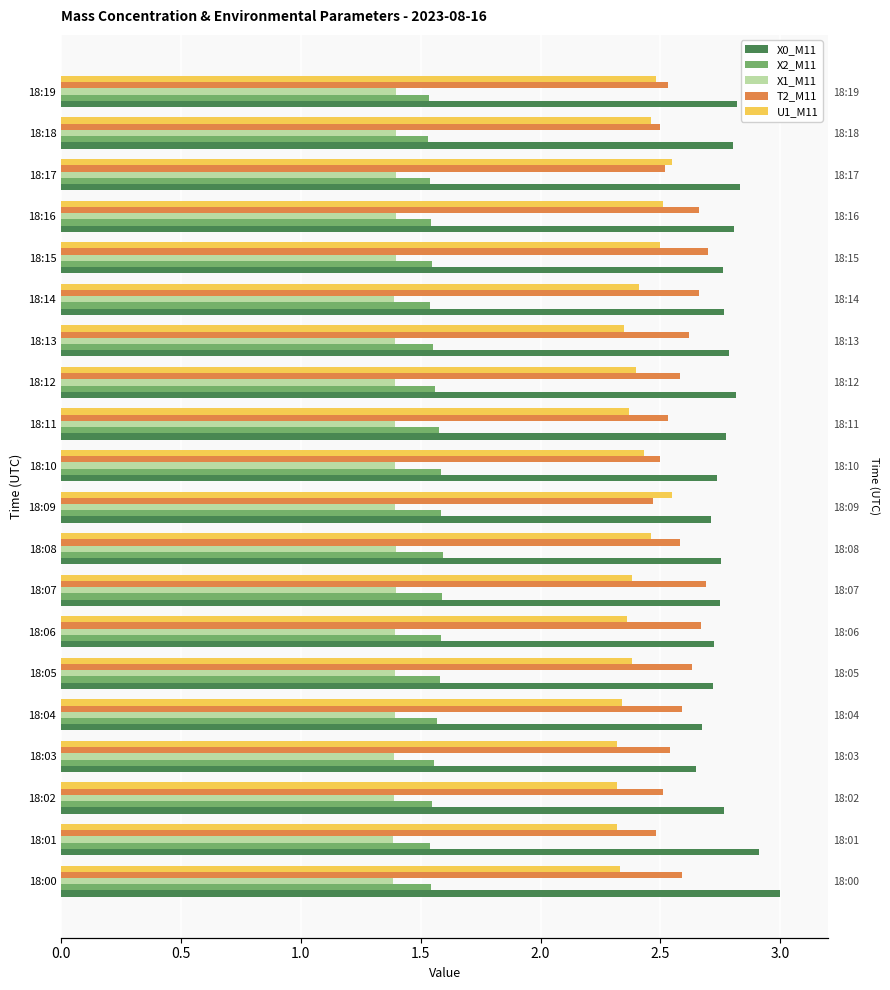

What is the lowest value of the X1_M11 series?

1.4